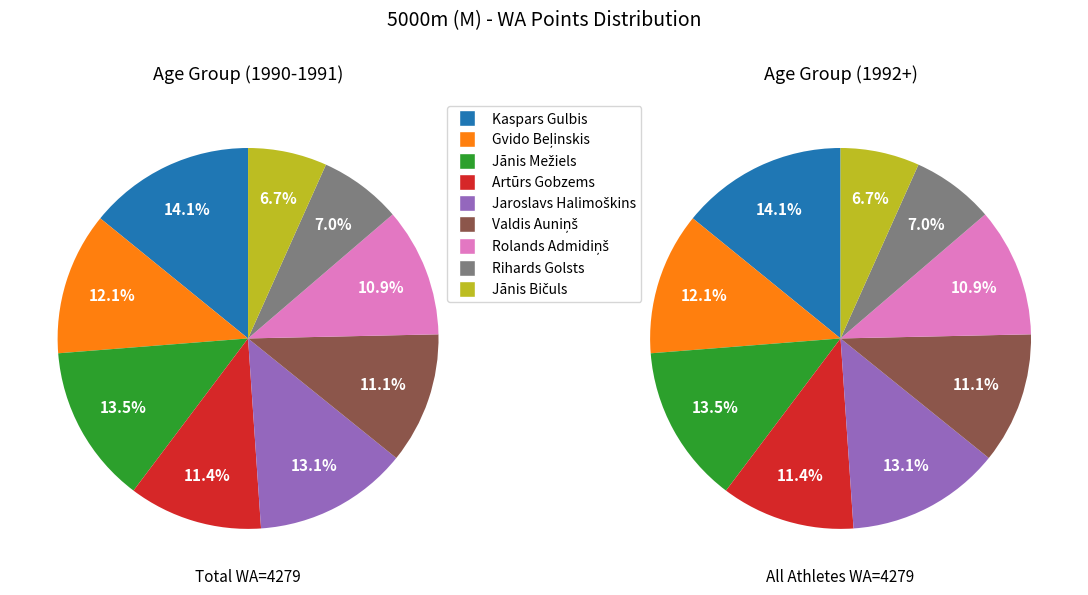

Combined, do Kaspars Gulbis and Jaroslavs Halimoškins account for over 50%?

No